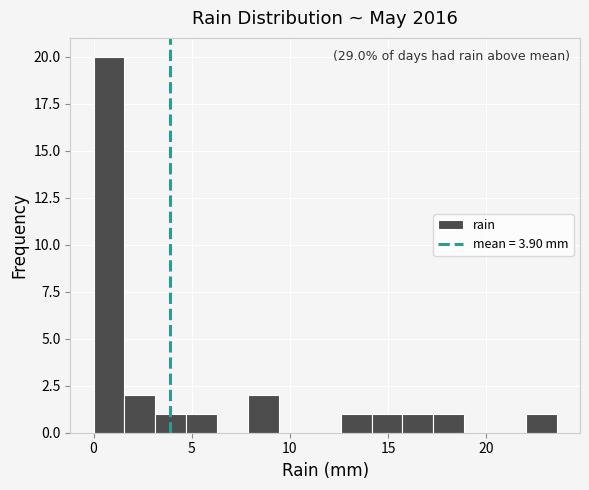

Around what value on the x-axis is the tallest bar? Give the approximate position of its centre, as read against the axis.

1.0